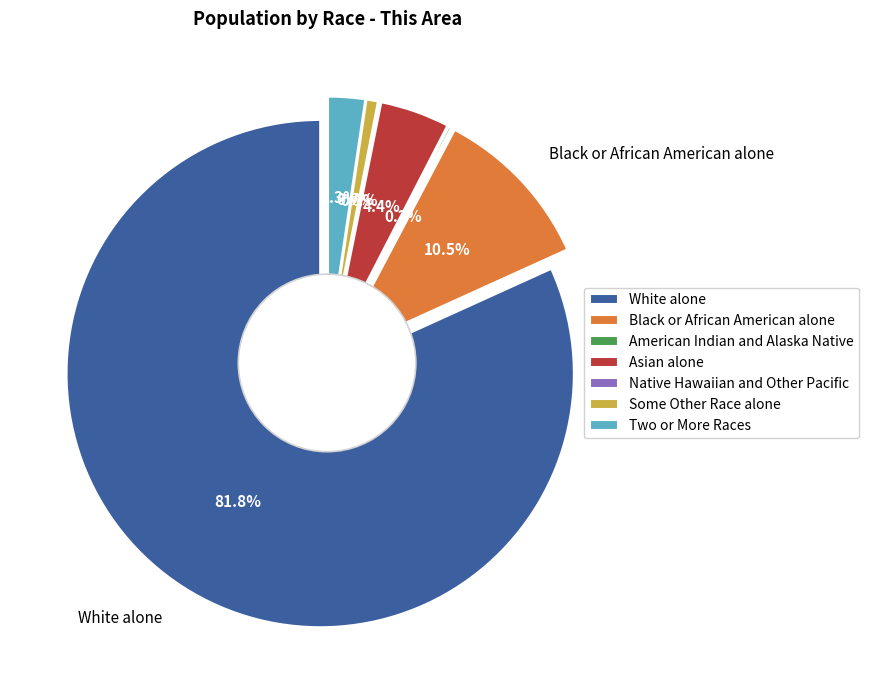

Is there any slice that represents more than half of the pie?

Yes